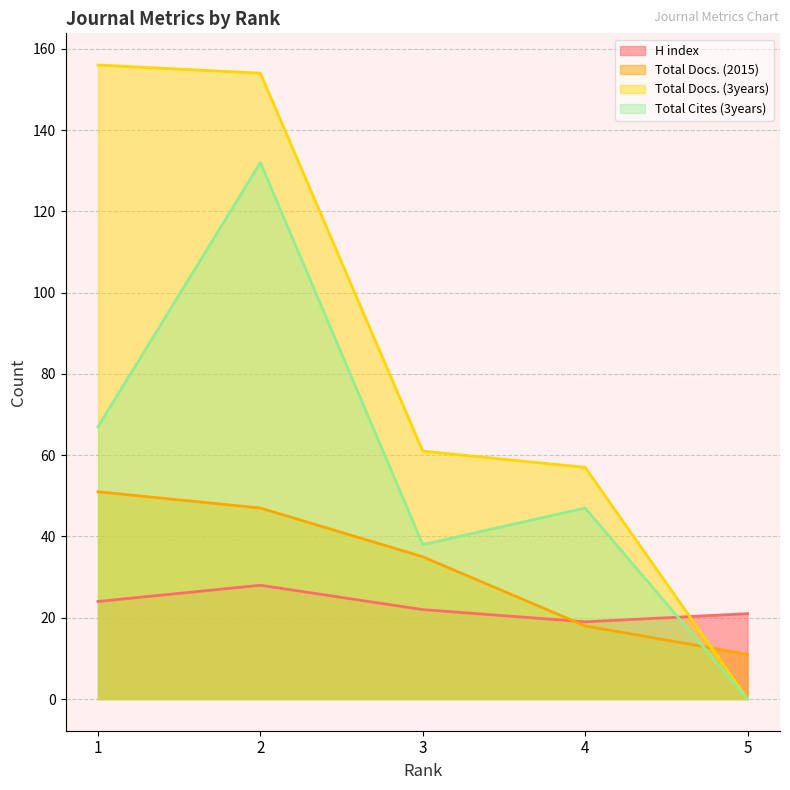

The value of H index at 1 is 24. True or false?

True